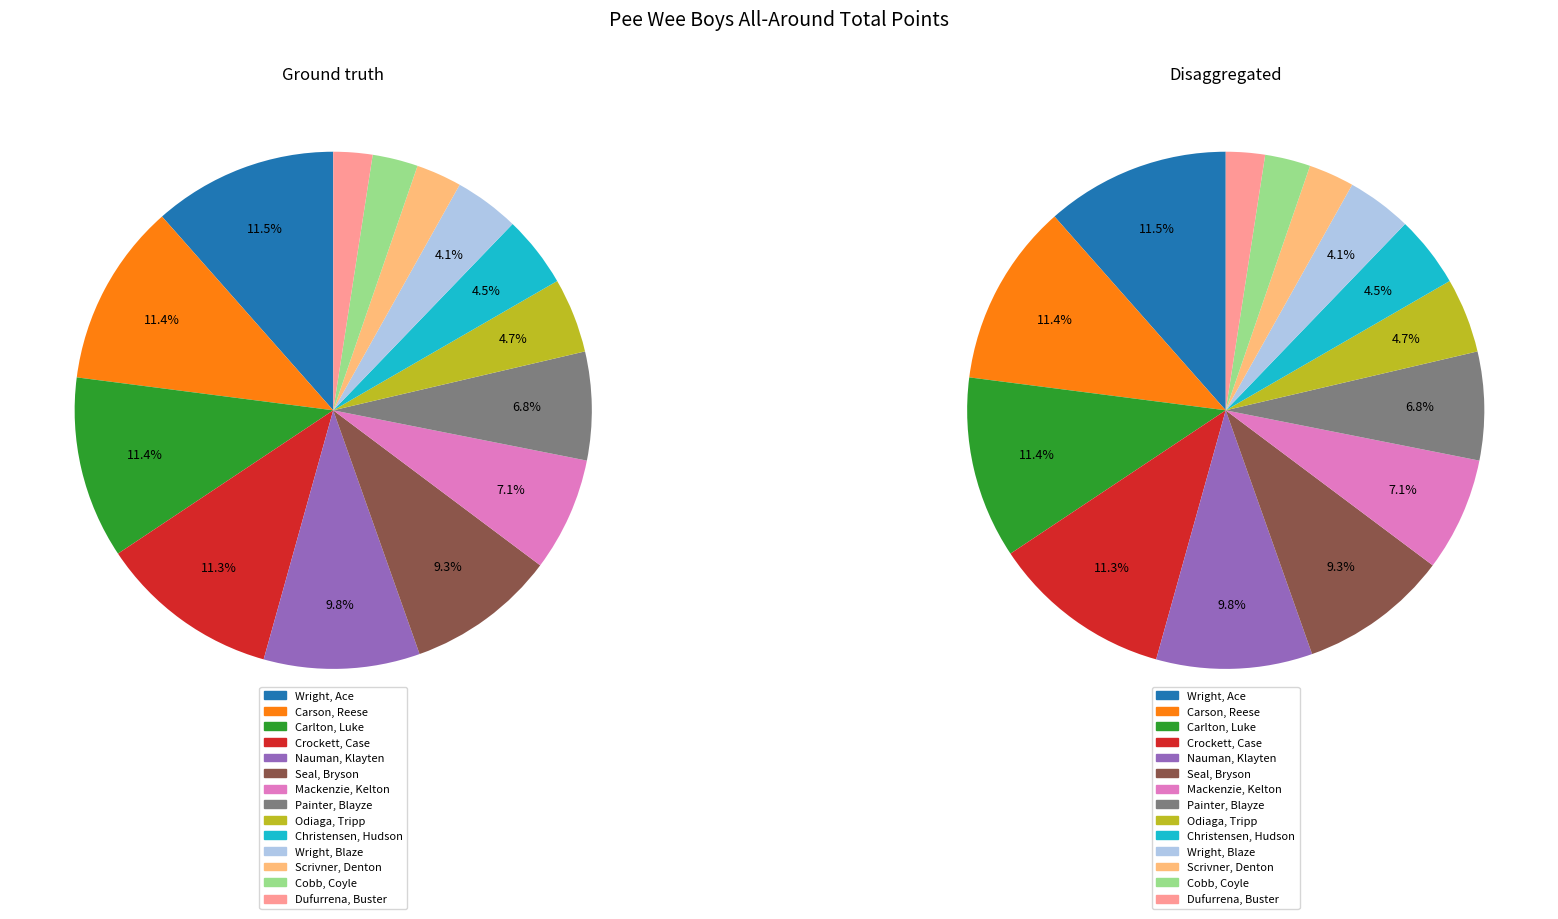

What percentage is the Cobb, Coyle slice, to the nearest percent?

3%